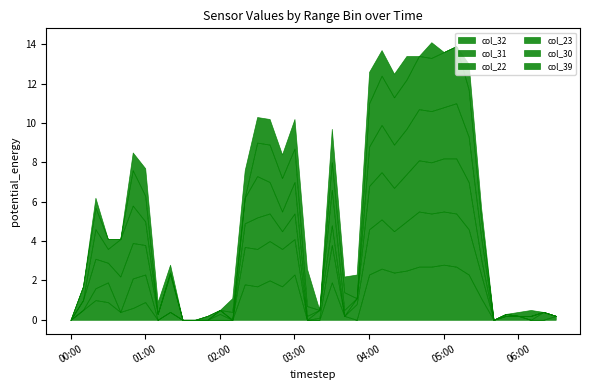

The col_23 series shows 651.5 at 2001/10/27 00:00. True or false?

False